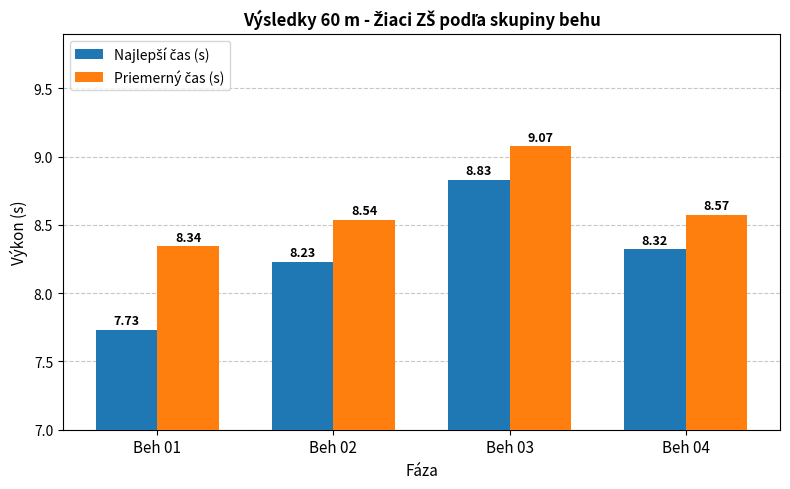

What is the total value across all series at Beh 04?

16.9